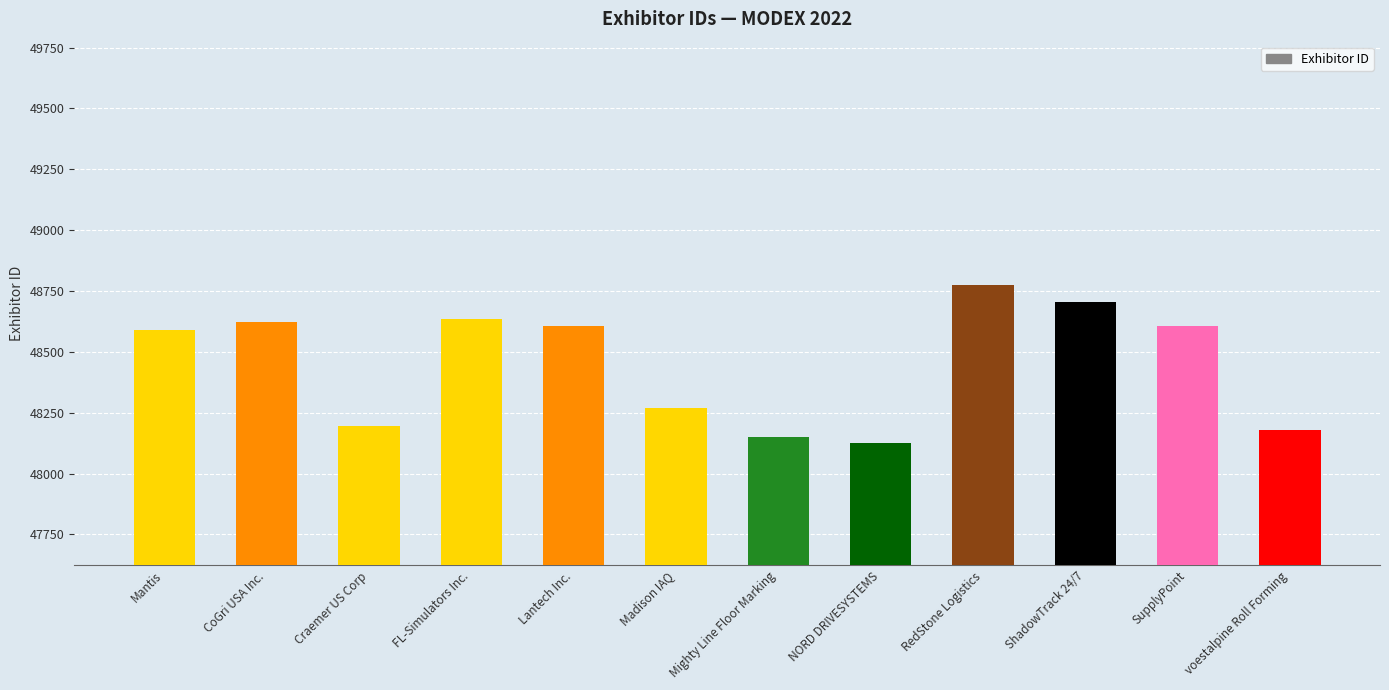

What is the sum of the values at SupplyPoint and Craemer US Corp?

96805